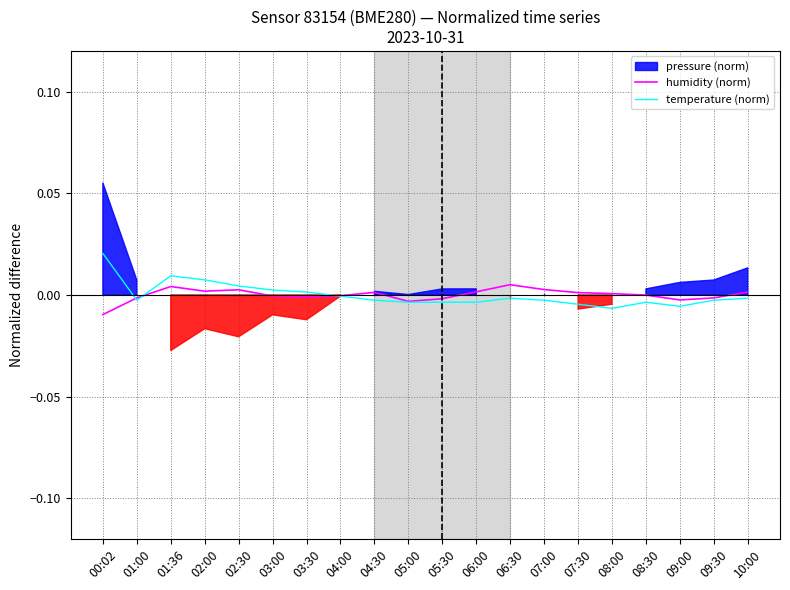

Which series ends up on top after the final intersection of humidity (norm) and temperature (norm)?

humidity (norm)